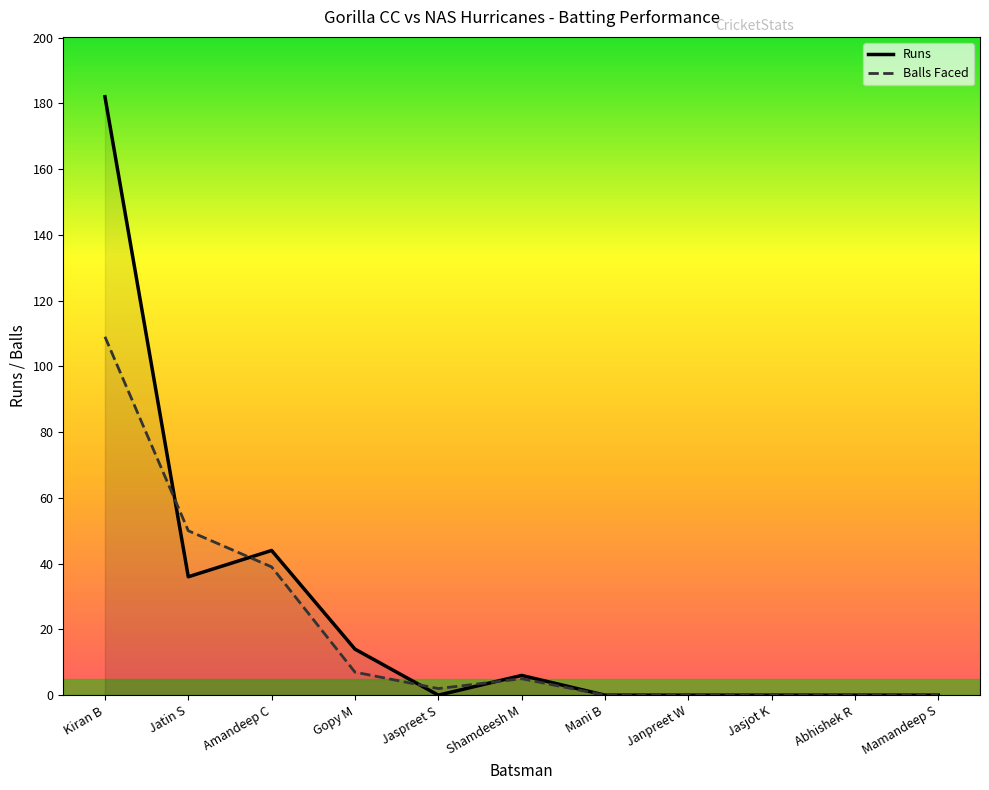

In Runs, how many points are higher than both neighbors (excluding endpoints)?

2